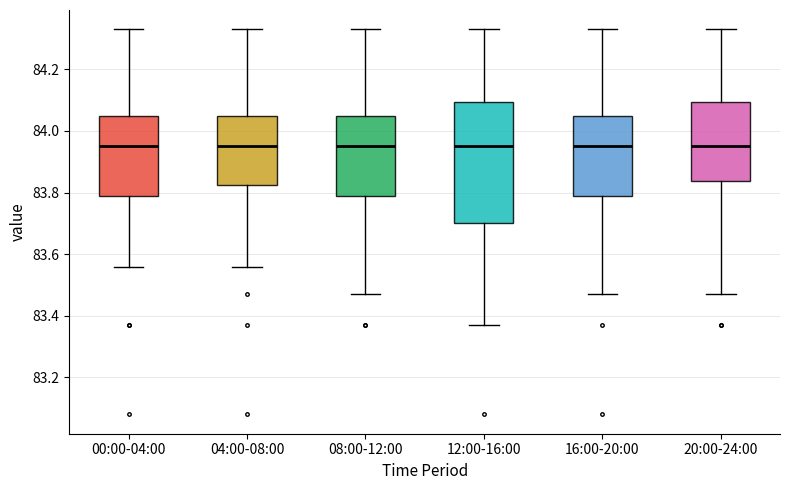

Where is the upper edge of the box for 12:00-16:00 on the y-axis? The values are not printed on the chart, so give them approximately, as read against the axis.

84.10